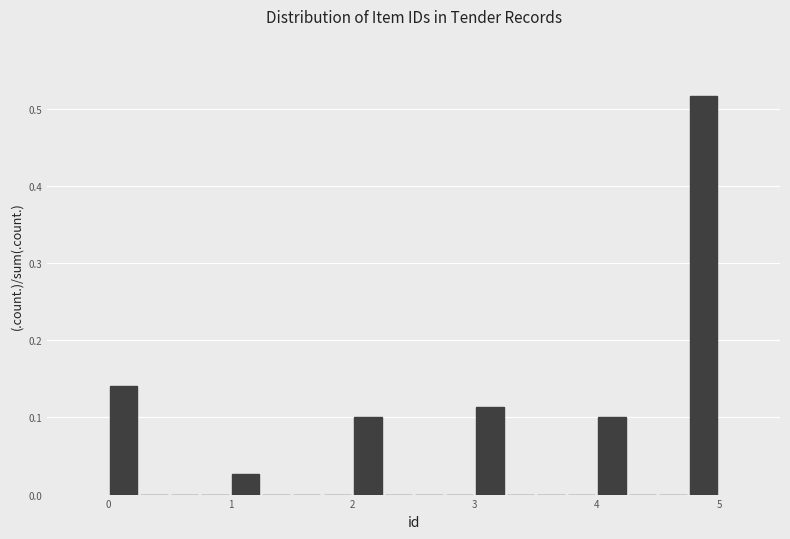

Around what value on the x-axis is the tallest bar? Give the approximate position of its centre, as read against the axis.

4.9